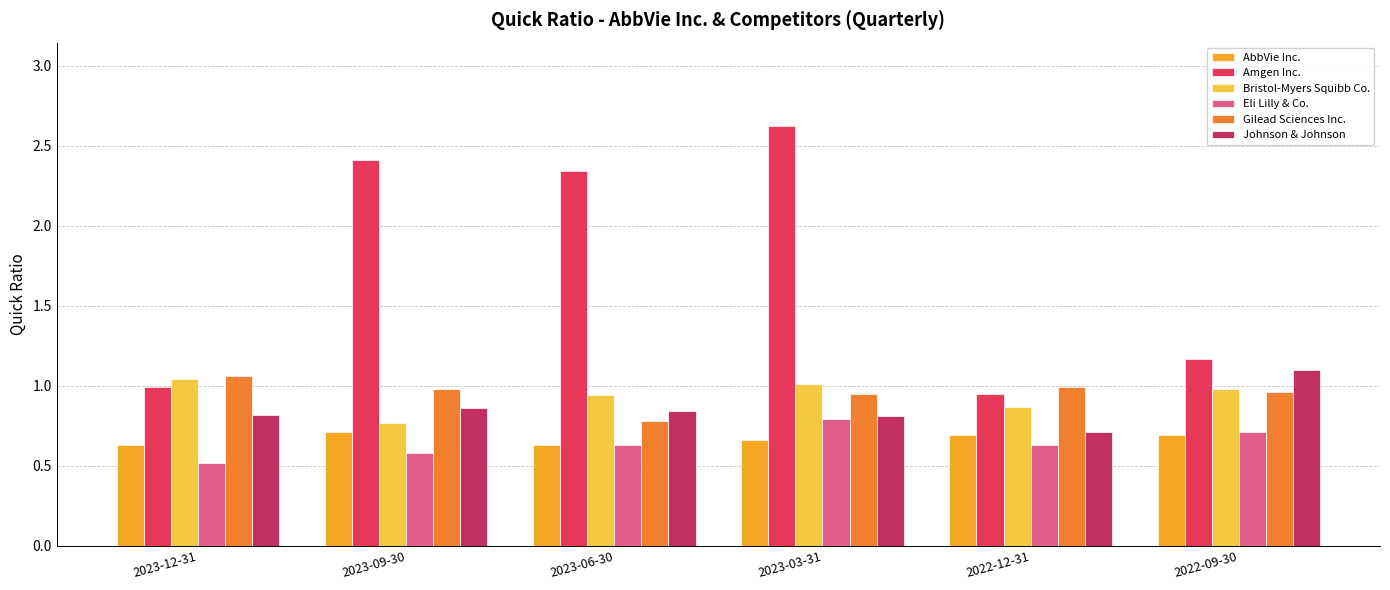

What is the label of the 3rd bar from the left?

2023-06-30